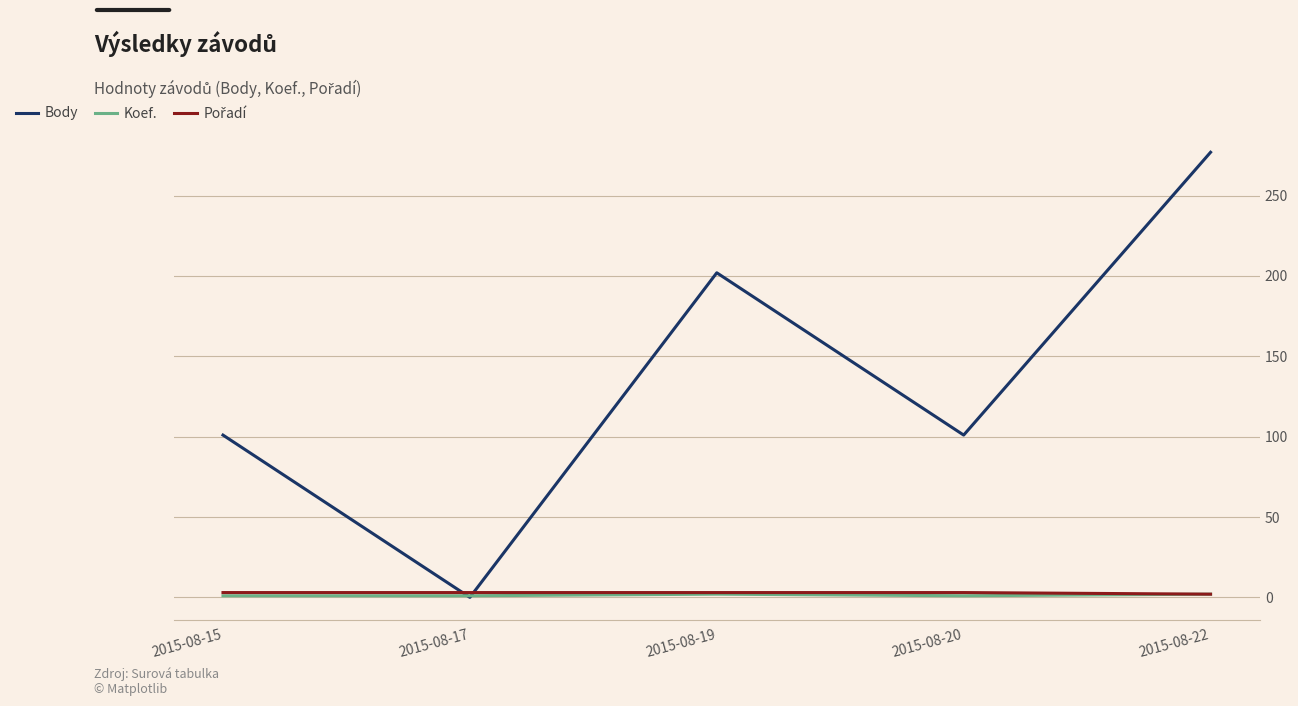

Is it true that Body equals 128 at 2015-08-19?

False